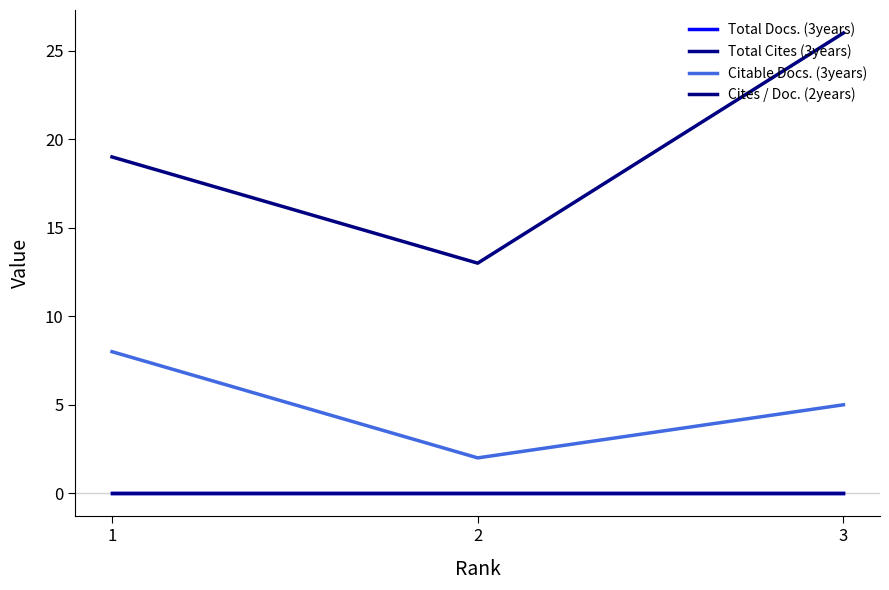

Where does the Citable Docs. (3years) series first go above 5?

1